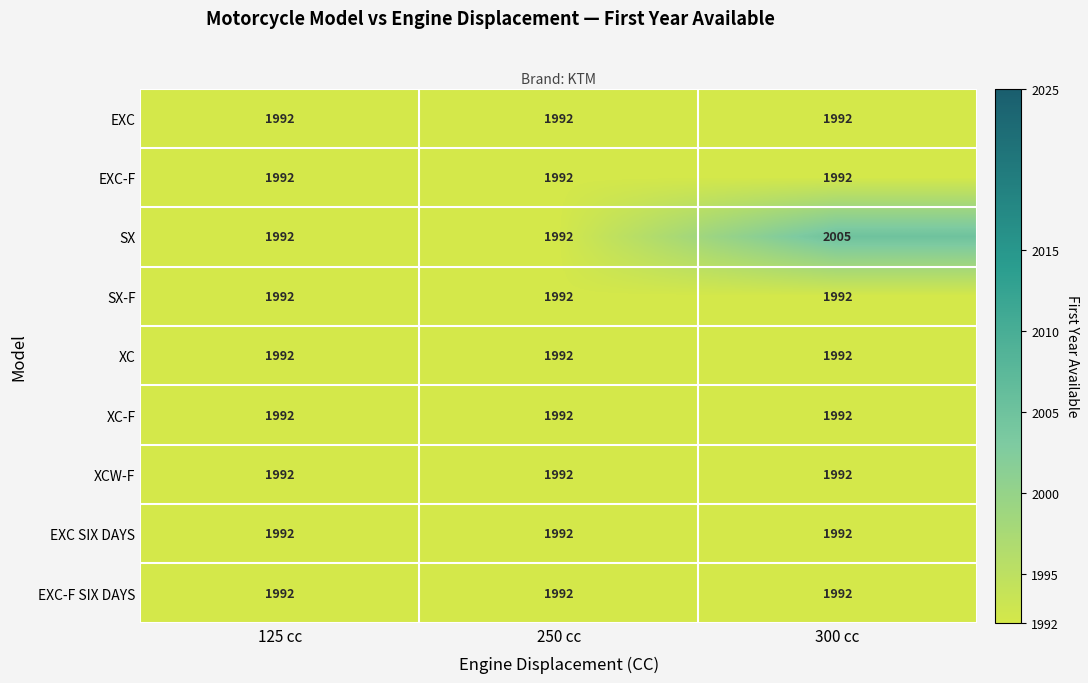

Which series has the largest range (max minus min)?

SX